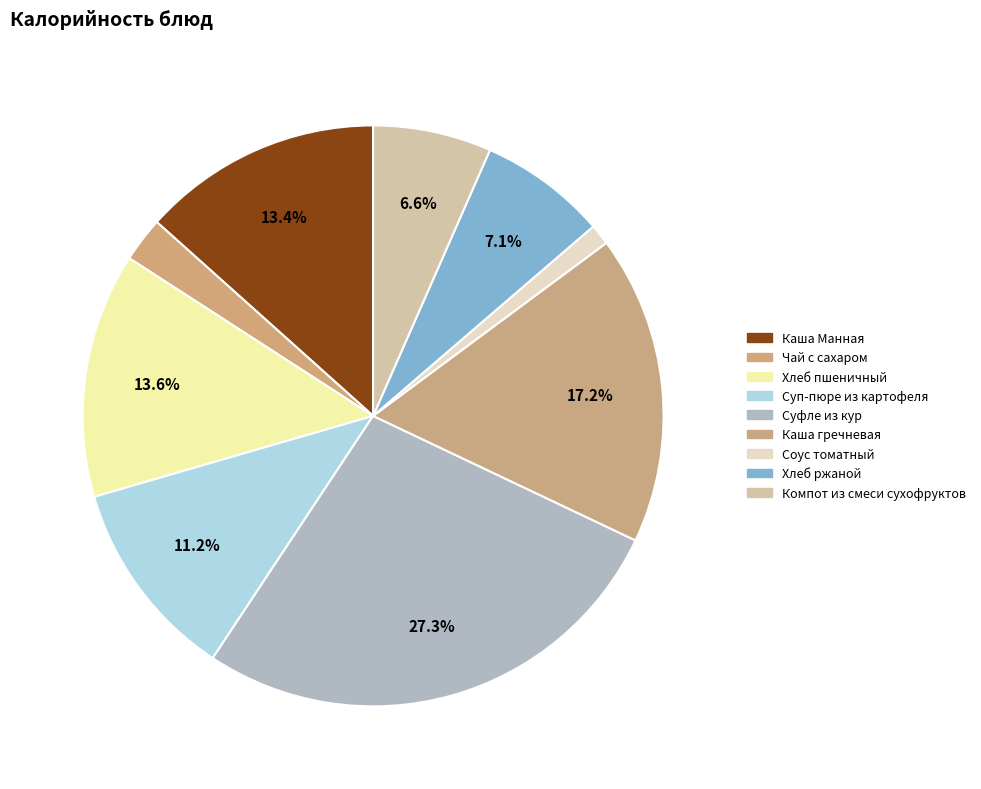

The Суфле из кур slice represents 27% of the pie. True or false?

True